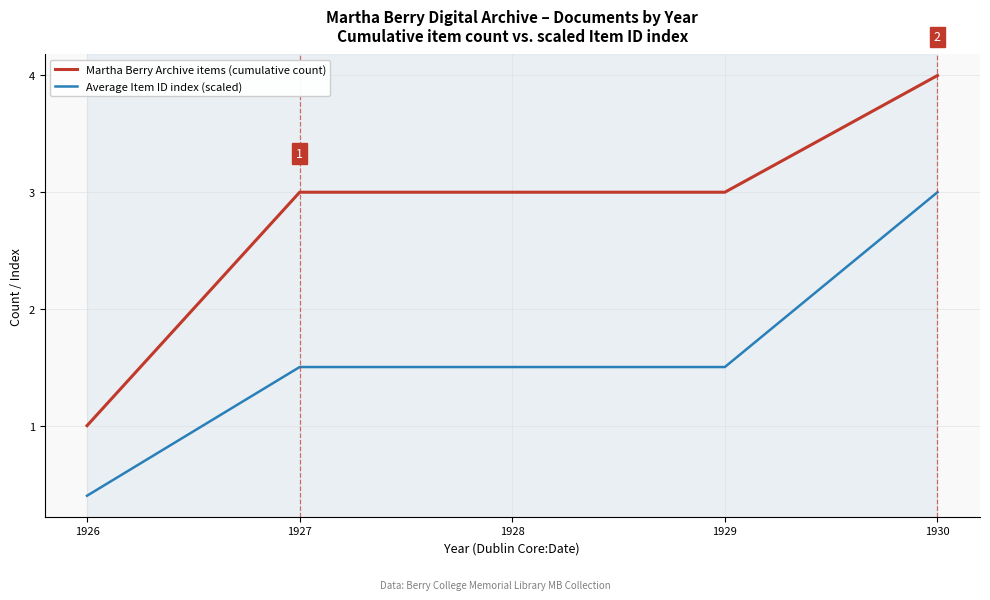

At 1929, list the series in order from largest to smallest.

Martha Berry Archive items (cumulative count), Average Item ID index (scaled)